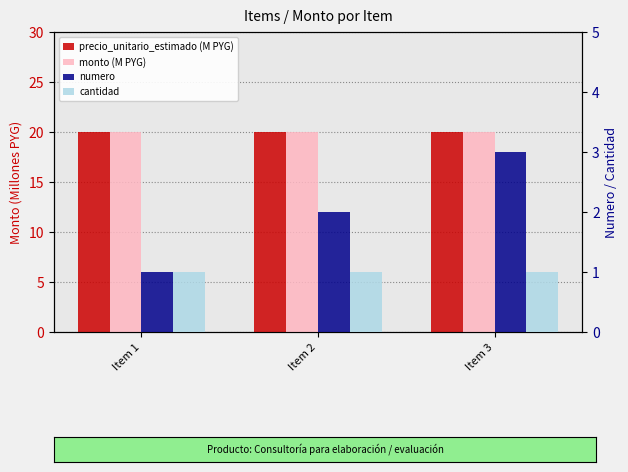

What value does the precio_unitario_estimado (M PYG) series have at Item 2?

20